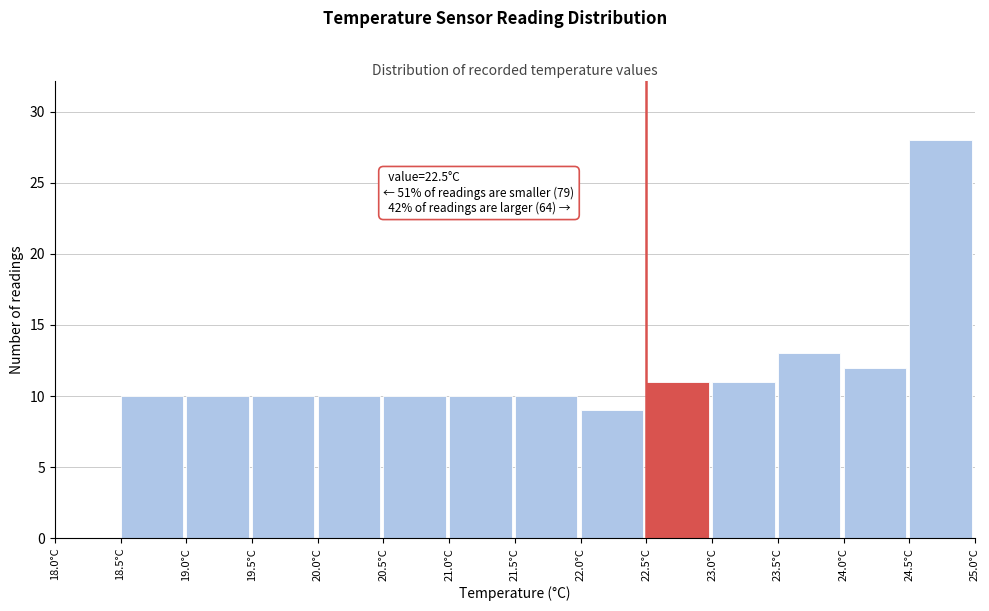

Which range on the x-axis has the tallest bar?

24.5 to 25.0